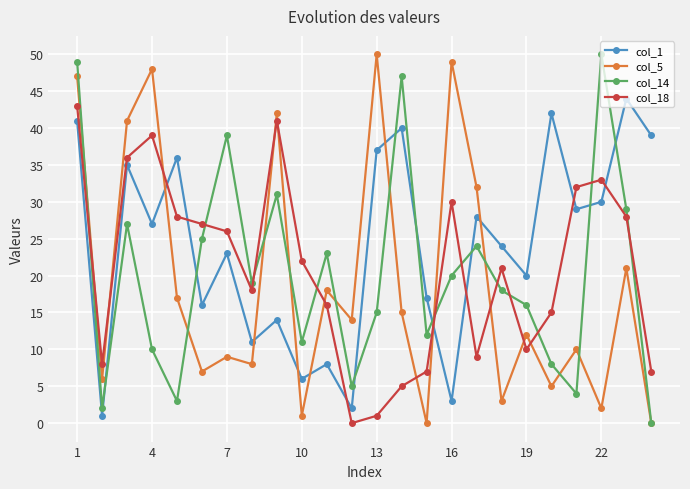

How many categories are shown in the chart?

24